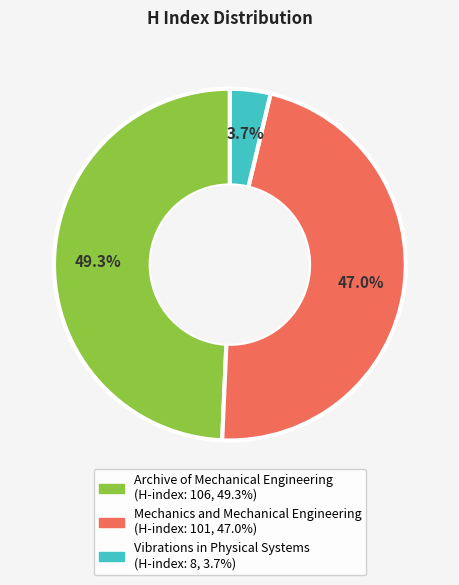

Rank the categories by value from lowest to highest.

Vibrations in Physical Systems, Mechanics and Mechanical Engineering, Archive of Mechanical Engineering